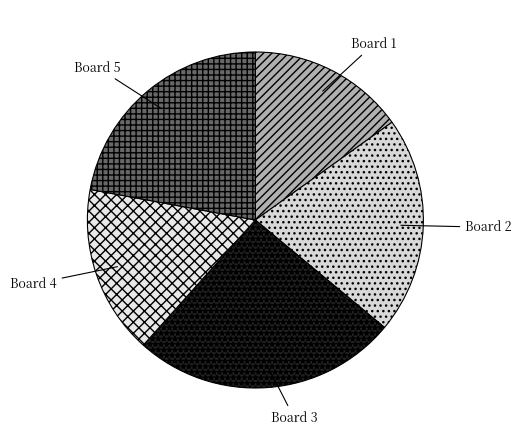

Is there a majority slice in this chart?

No